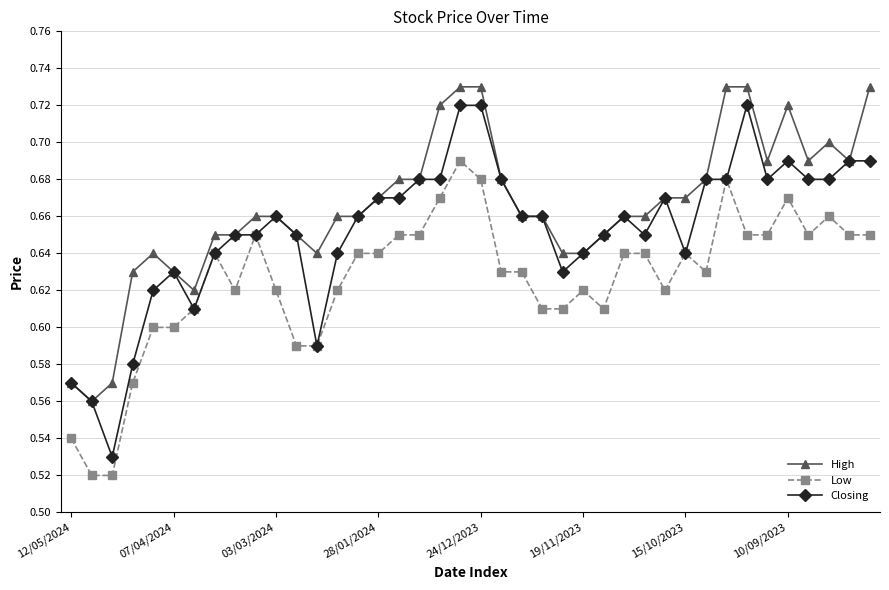

Which series has the largest range (max minus min)?

Closing